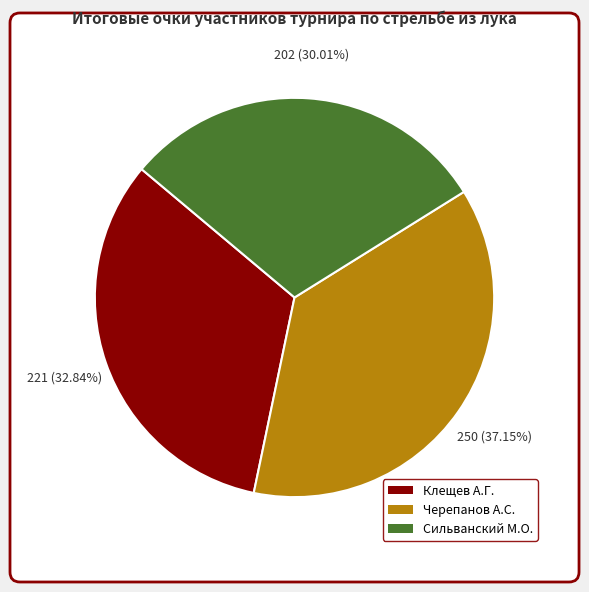

What percentage is the Черепанов Александр Сергеевич slice, to the nearest percent?

37%